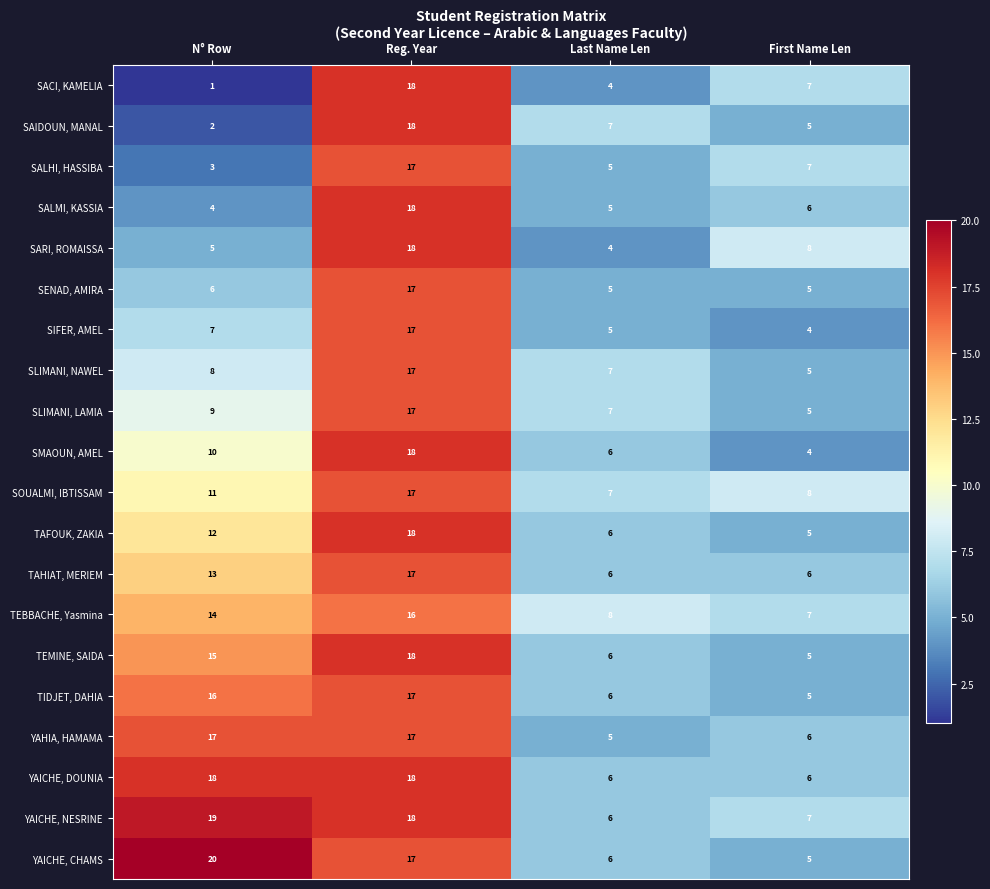

At which category does the chart reach its peak across all series?

N° Row